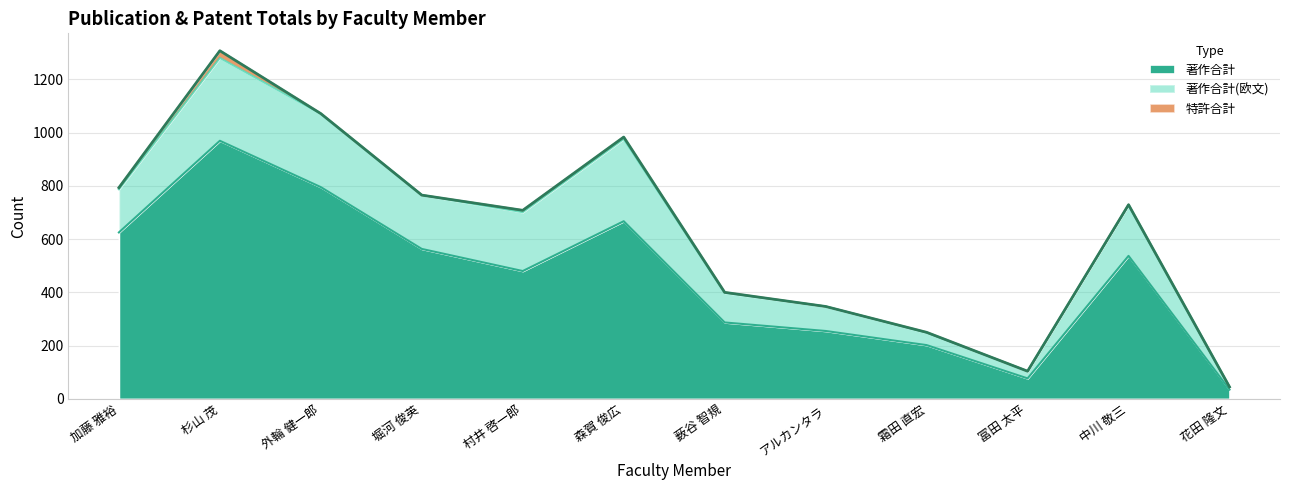

What position from the left is 花田 隆文?

12